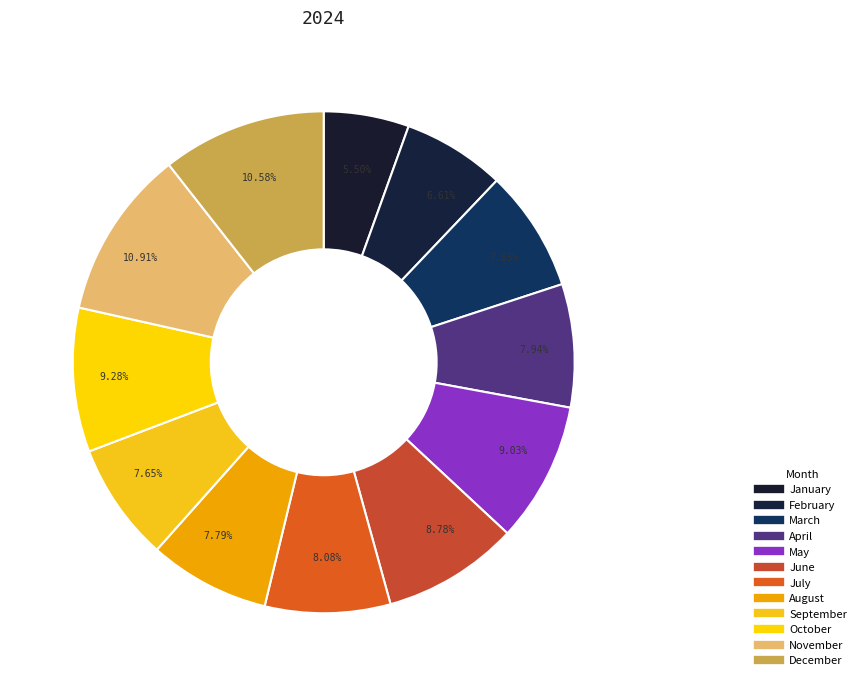

What percentage is the January slice, to the nearest percent?

5%